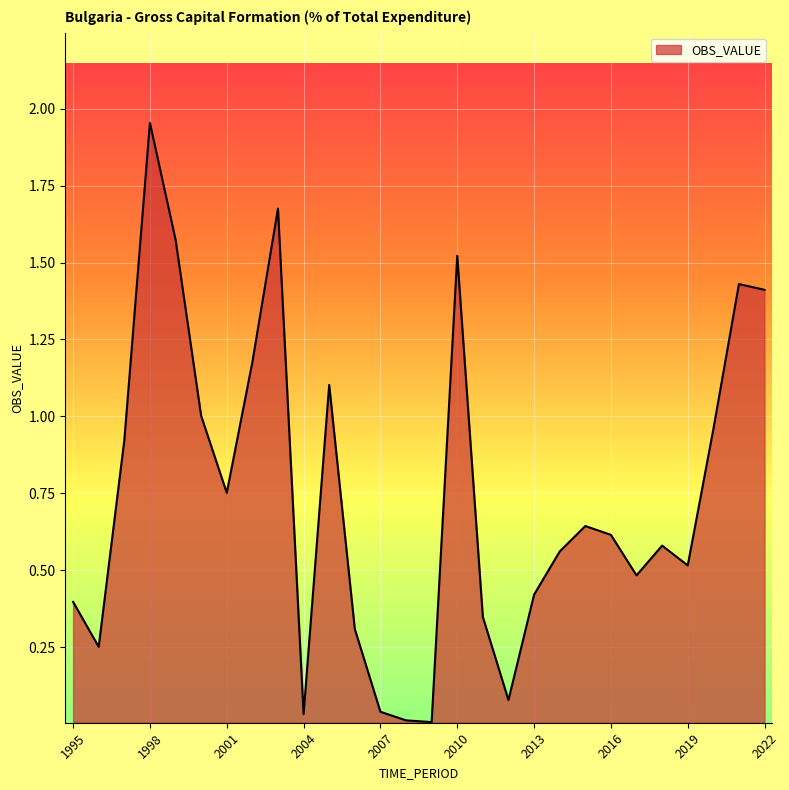

What is the difference between the maximum and minimum values?

1.9